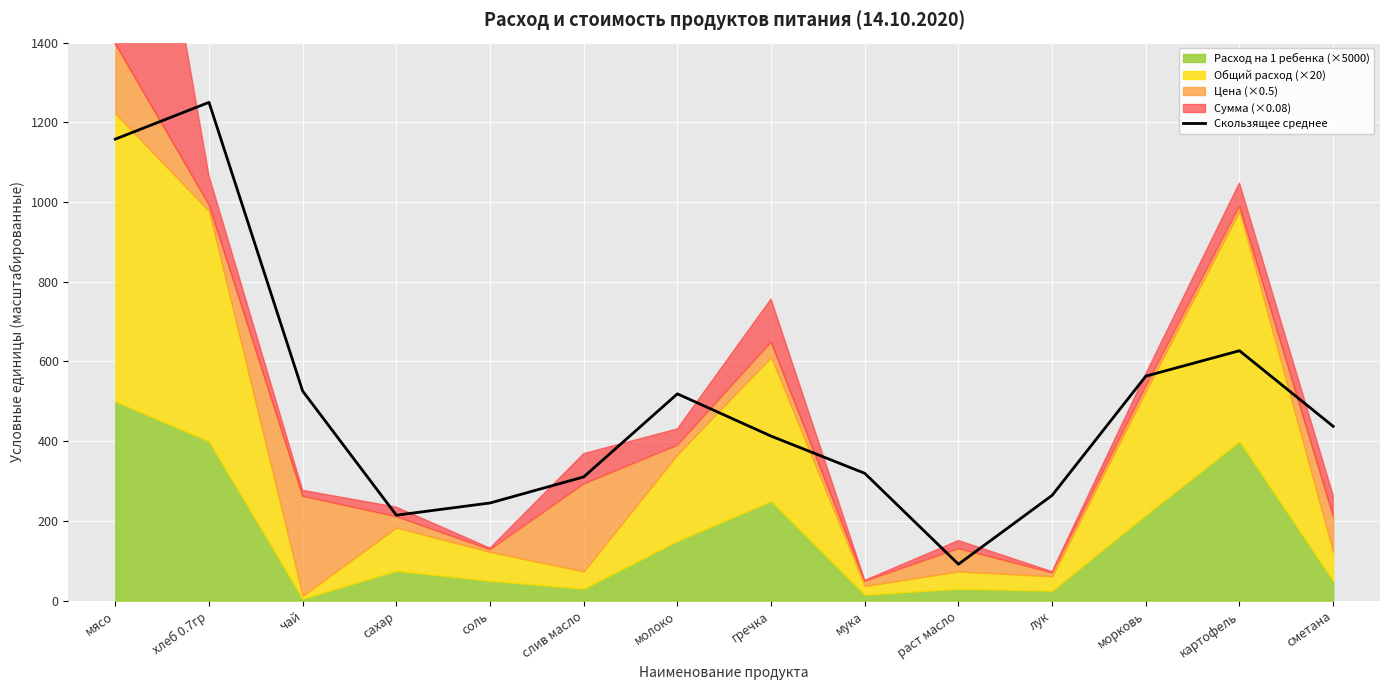

Read the value at сметана.

437.3